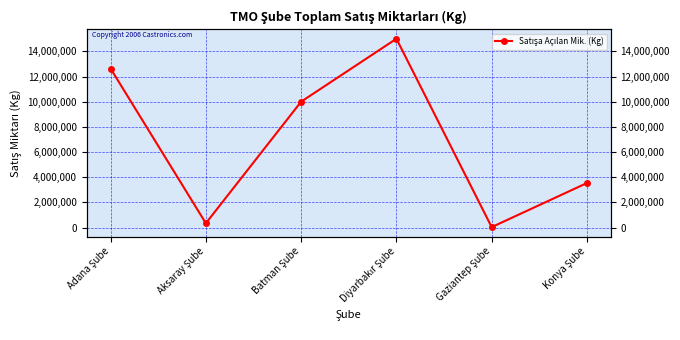

What is the average value?

6923733